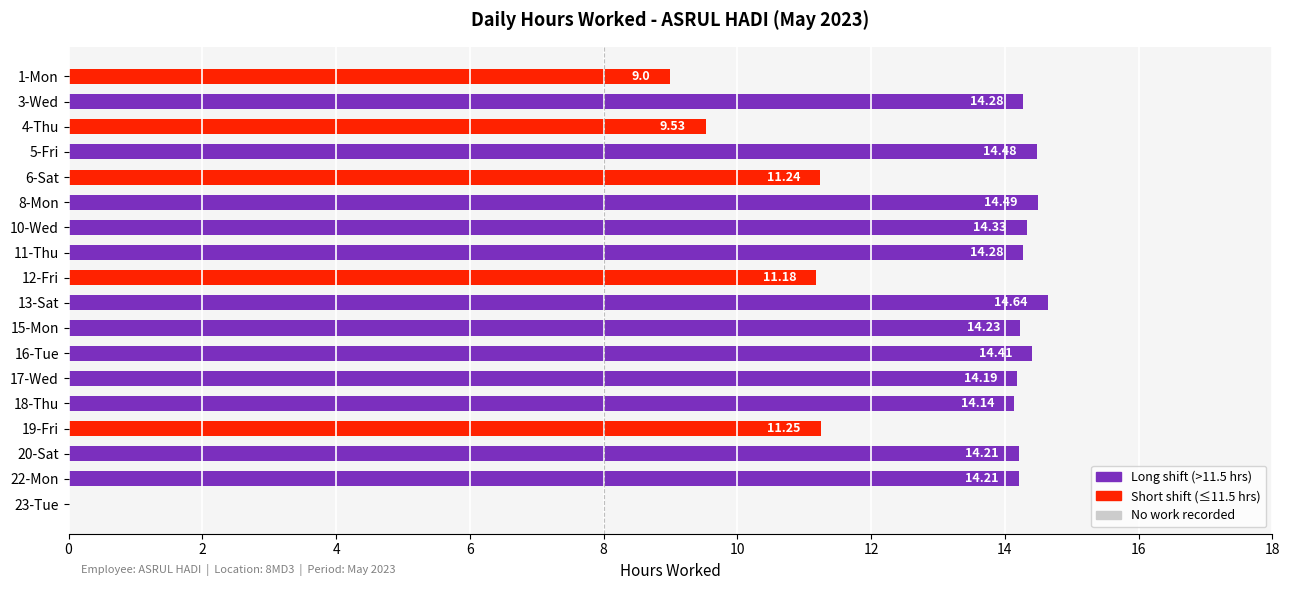

What is the change in value from 6-Sat to 16-Tue?

+3.2